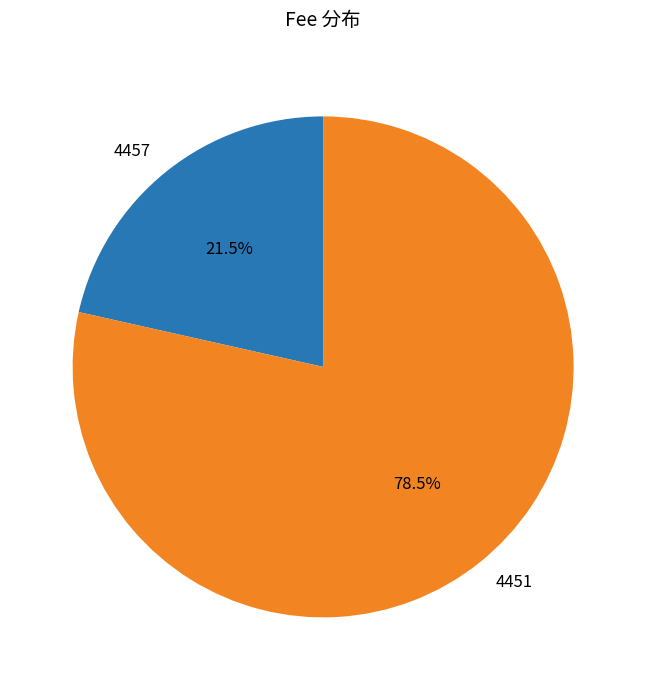

To the nearest percent, what is the difference between the largest and smallest slice percentages?

57%